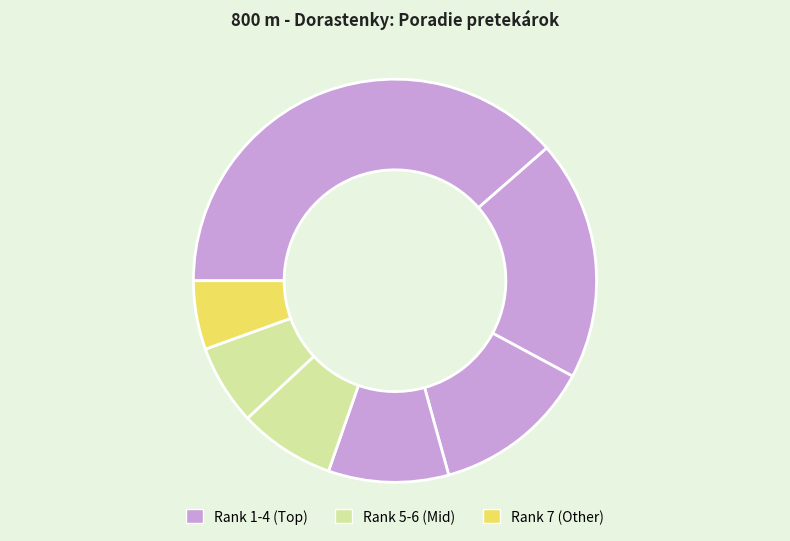

How many slices are in this pie chart?

7